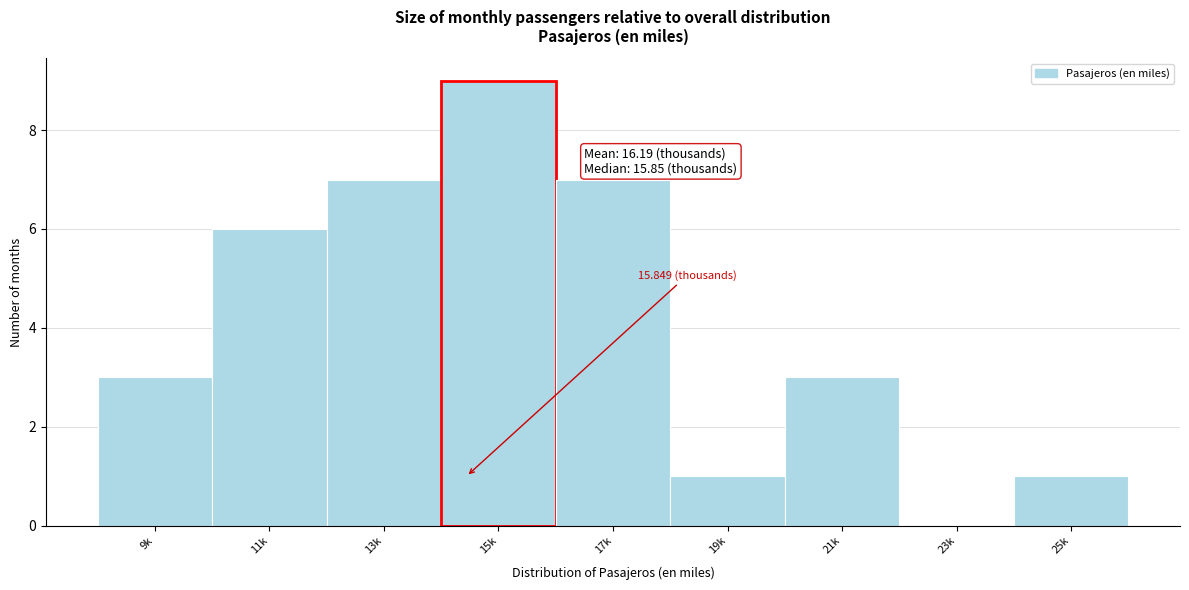

Between 15k and 25k, which is larger?

15k